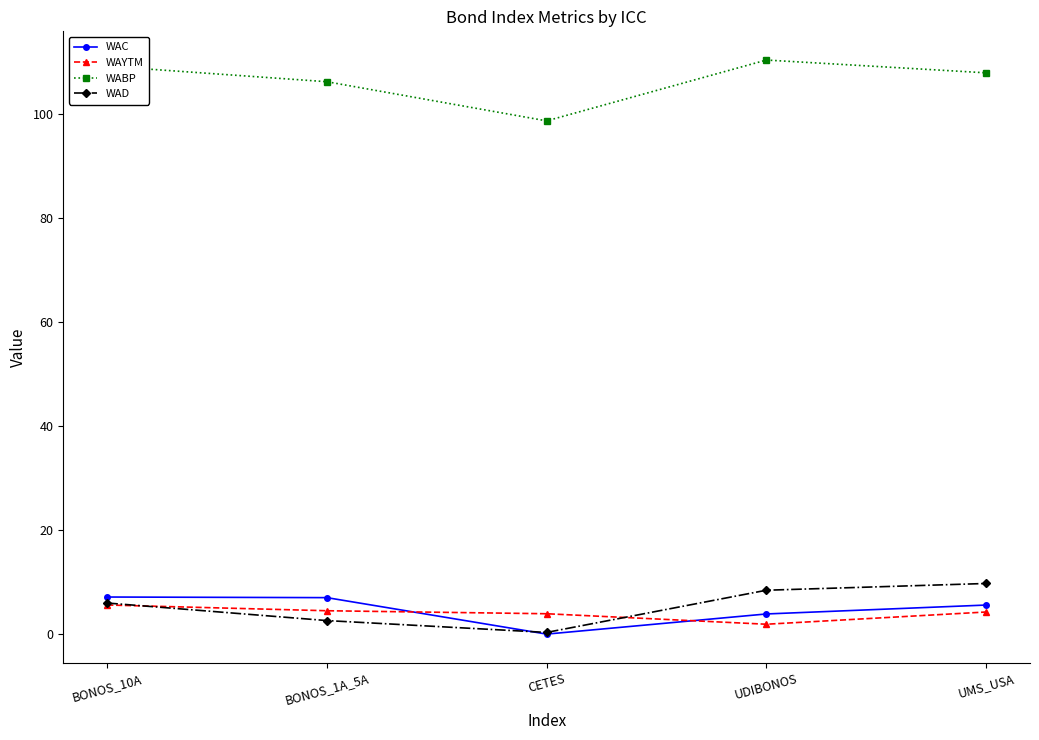

What is the difference between the highest and lowest values at UMS_USA?

103.7